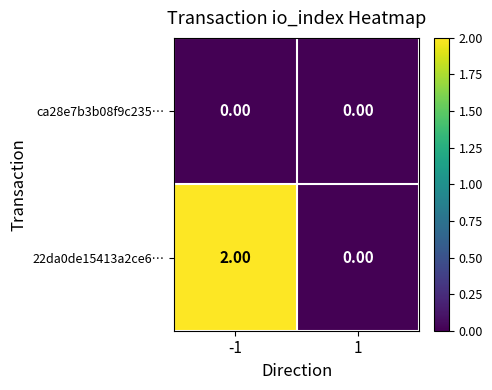

At -1, list the series in order from smallest to largest.

ca28e7b3b08f9c235…, 22da0de15413a2ce6…